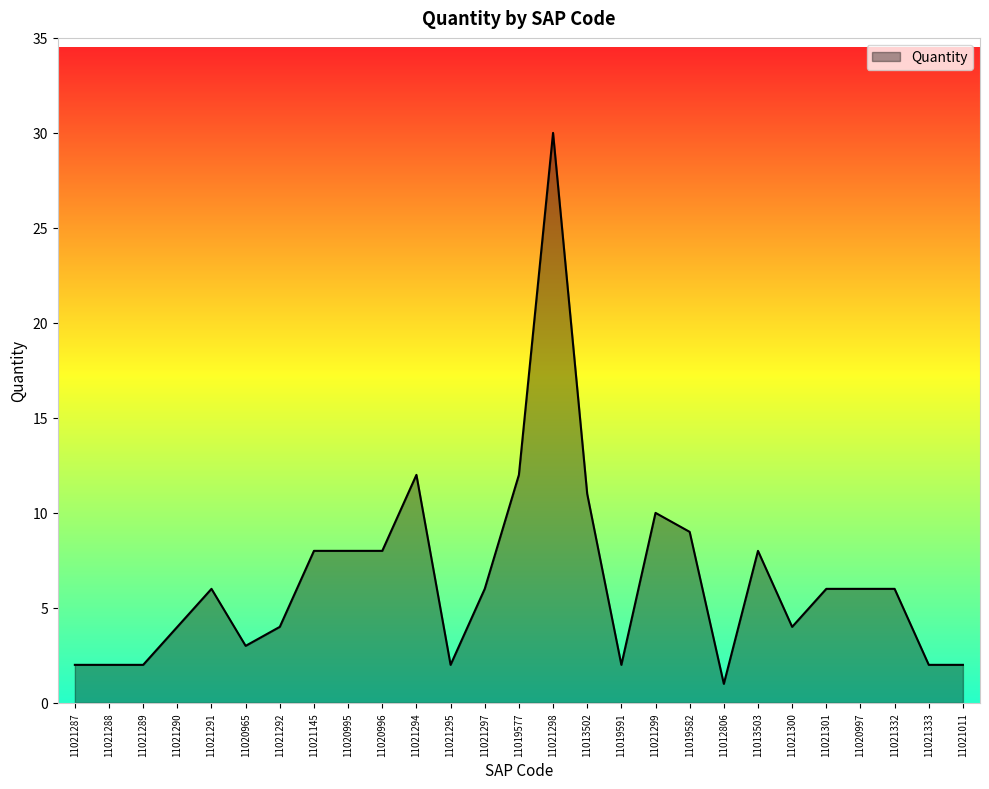

What value does the data have at 11013502?

11